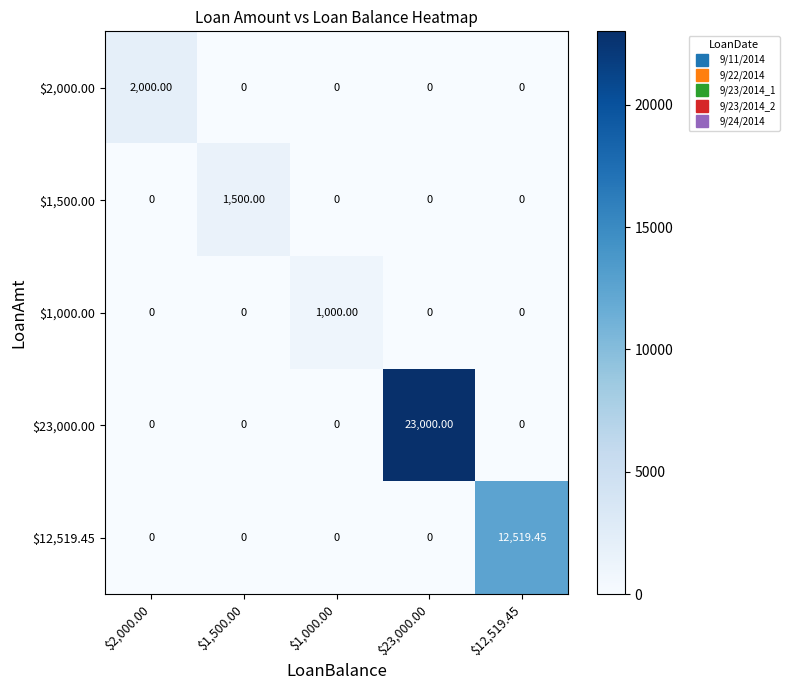

Which series has the largest total across all categories?

$23,000.00